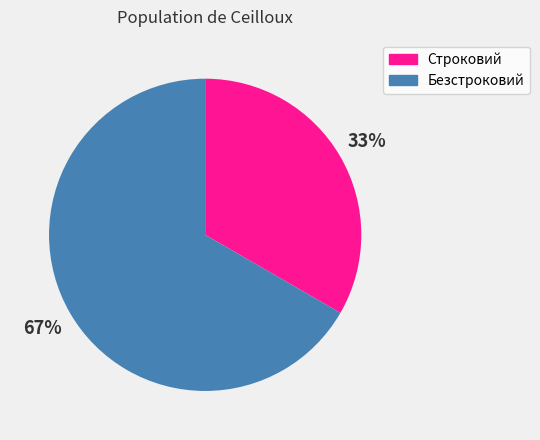

To the nearest percent, what is the combined percentage of Безстроковий and Строковий?

100%